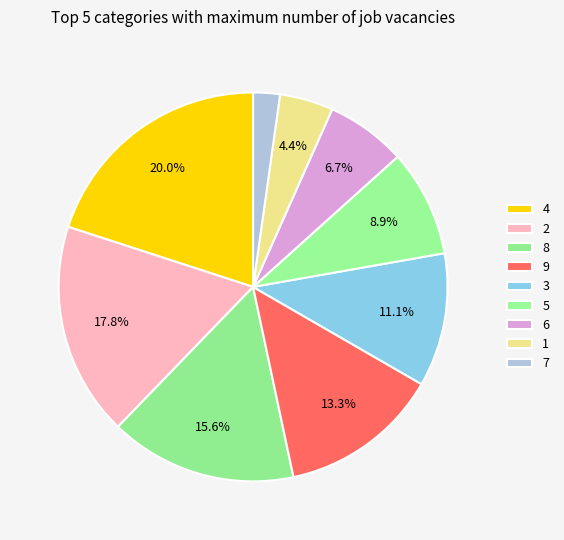

Does any single category account for the majority?

No